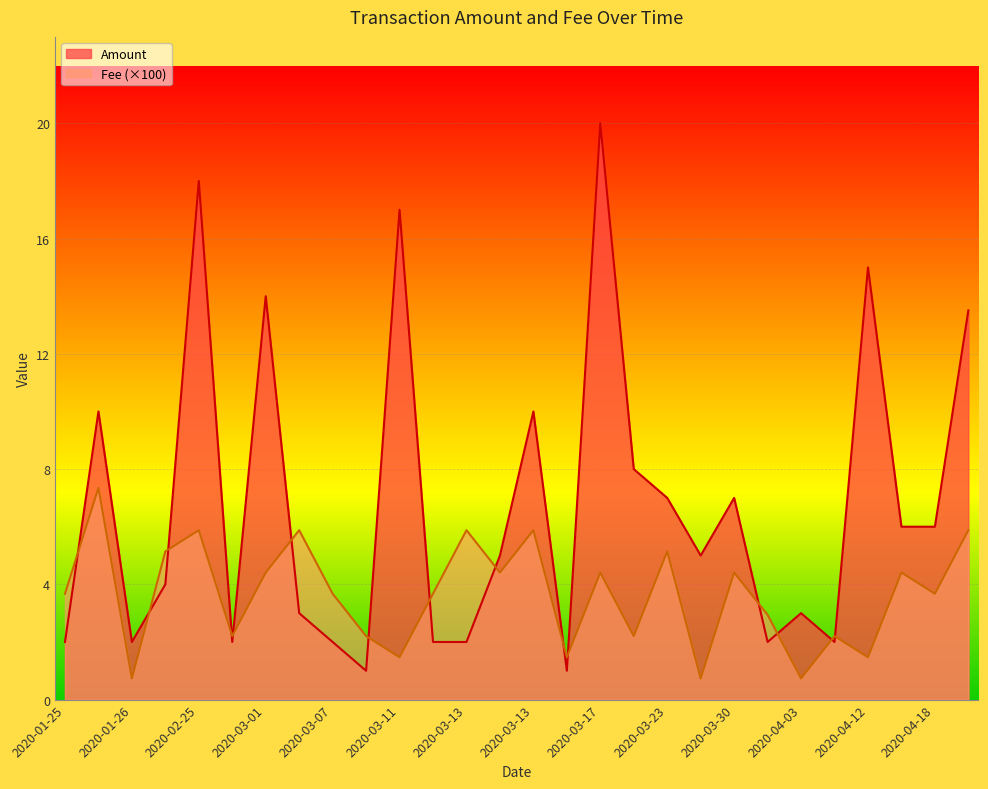

How many categories are shown in the chart?

28